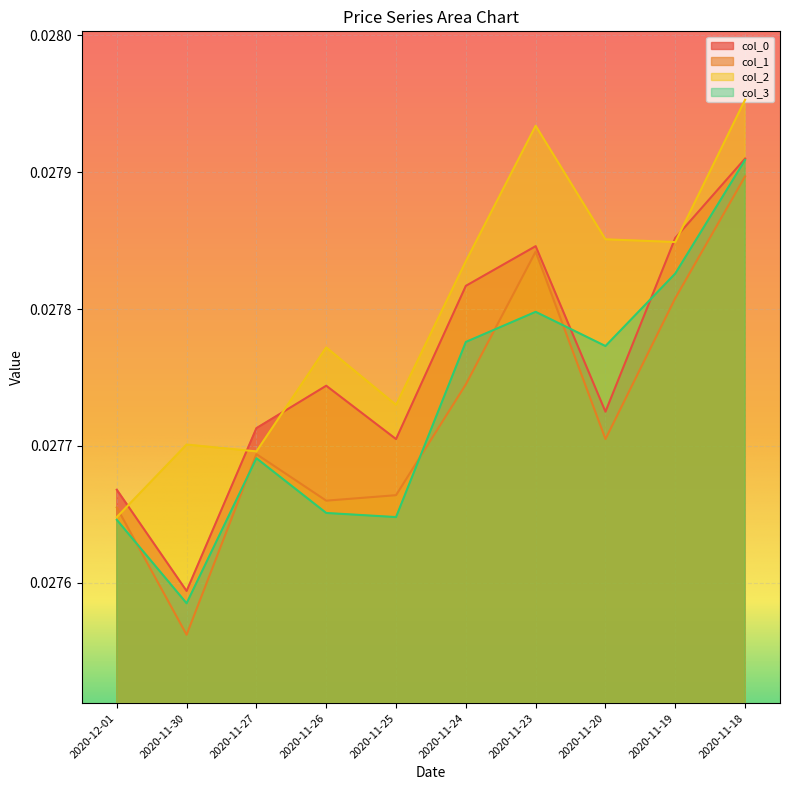

Rank the series at 2020-11-23 from lowest to highest value.

col_3, col_1, col_0, col_2